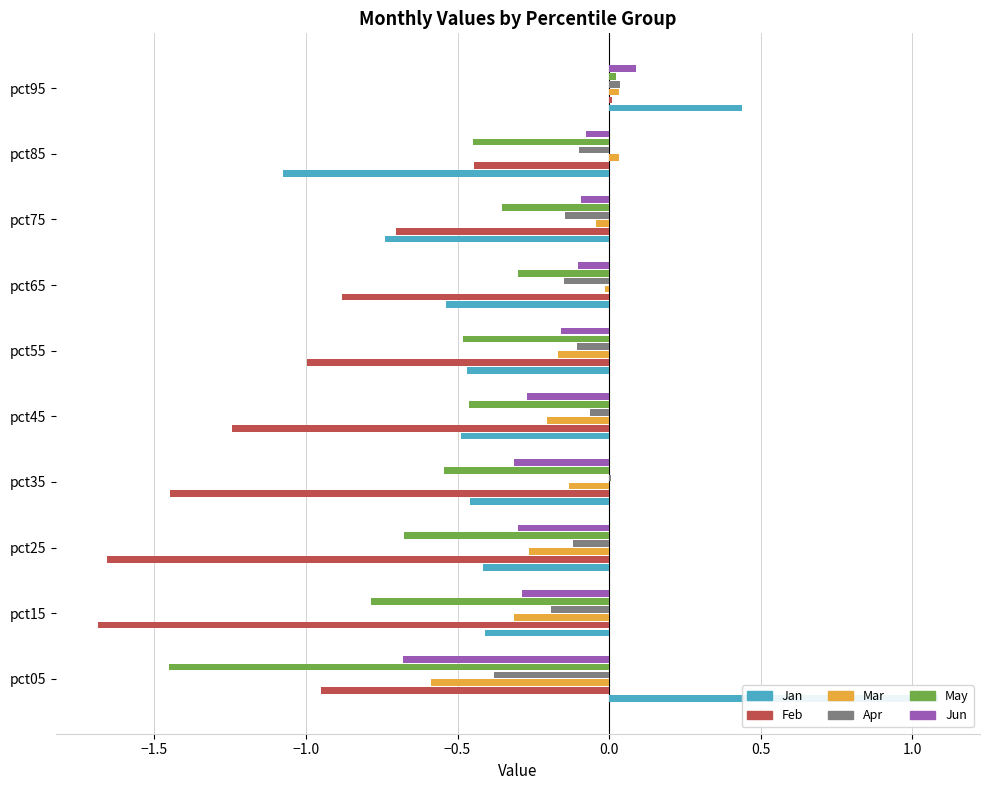

What is the sum of all Mar values?

-1.7